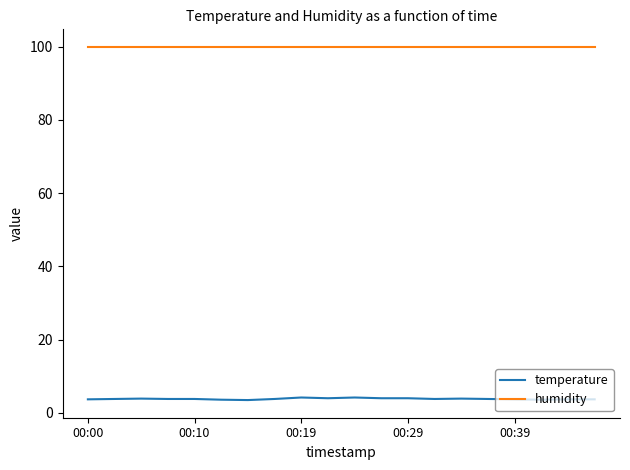

What is the greatest value displayed?

99.9